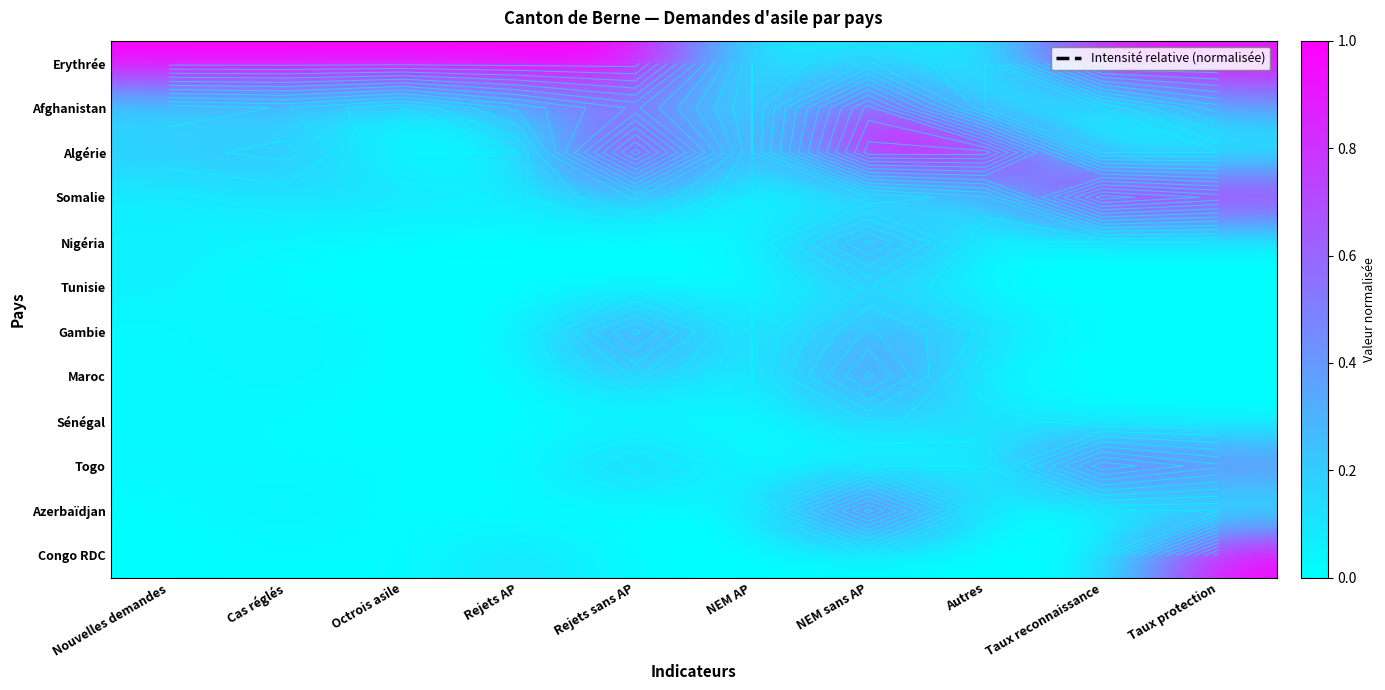

Is the value of Maroc at Nouvelles demandes greater than the value of Gambie at Nouvelles demandes?

No